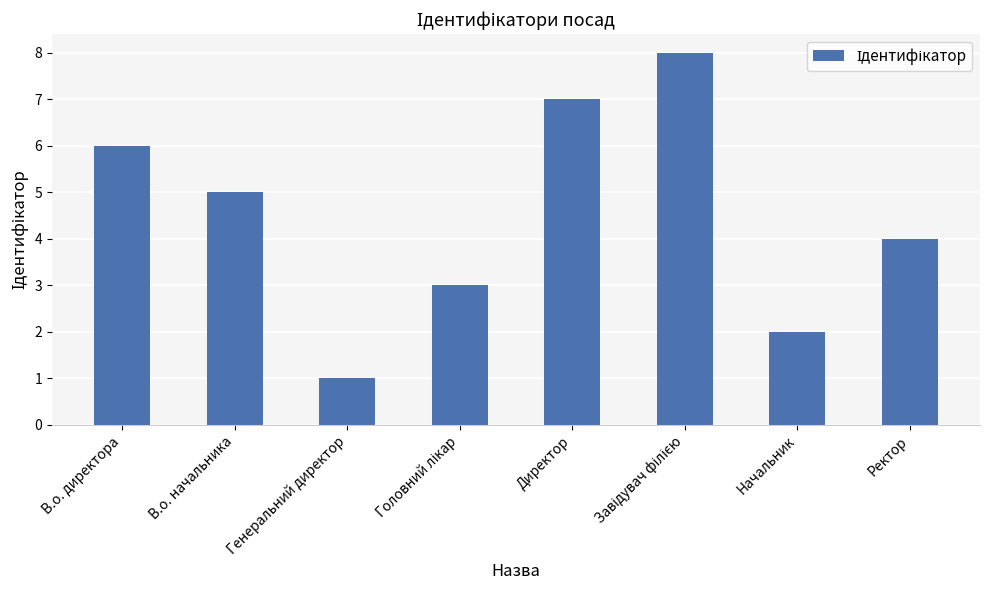

Reading left to right, what are all the values shown in this chart?

6	5	1	3	7	8	2	4